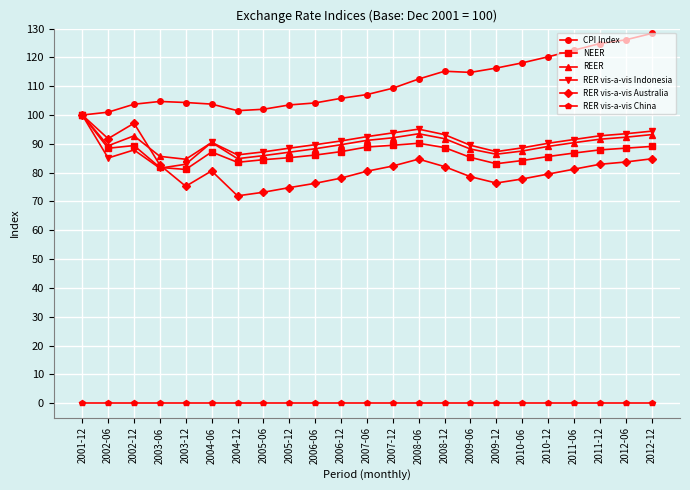

Where is the first local minimum for RER vis-a-vis Australia?

2002-06